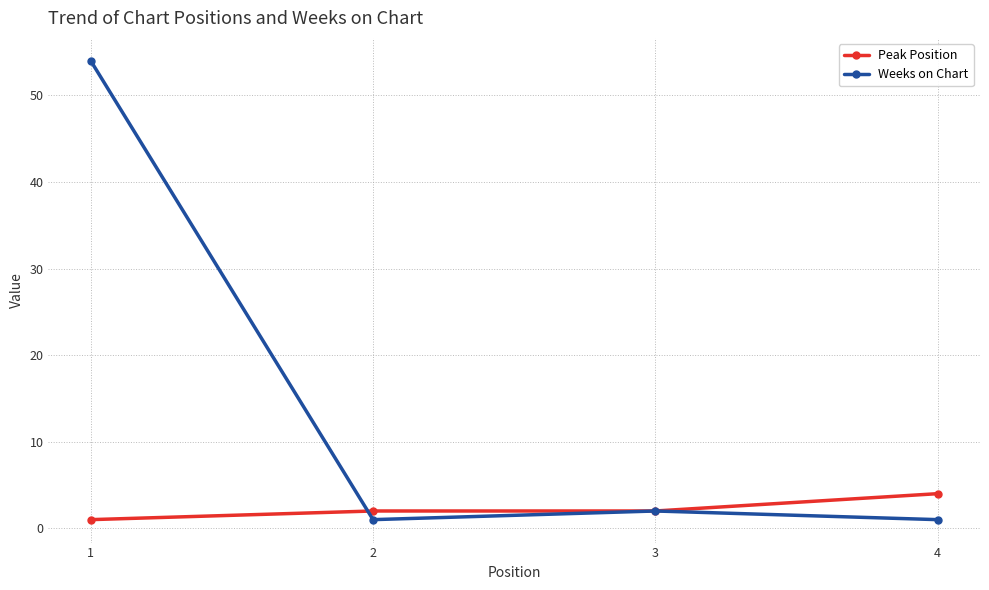

At which label is Weeks on Chart closest to 27?

3